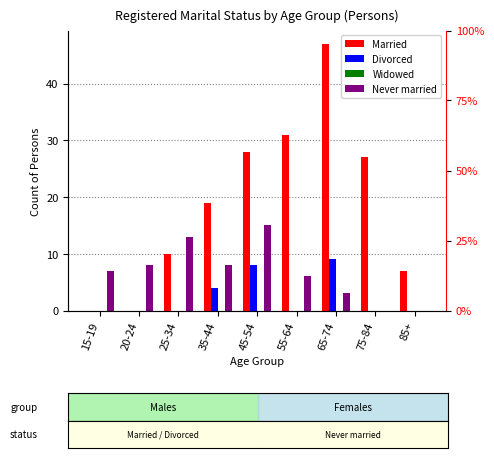

Where does the Married series first go above 19?

45-54